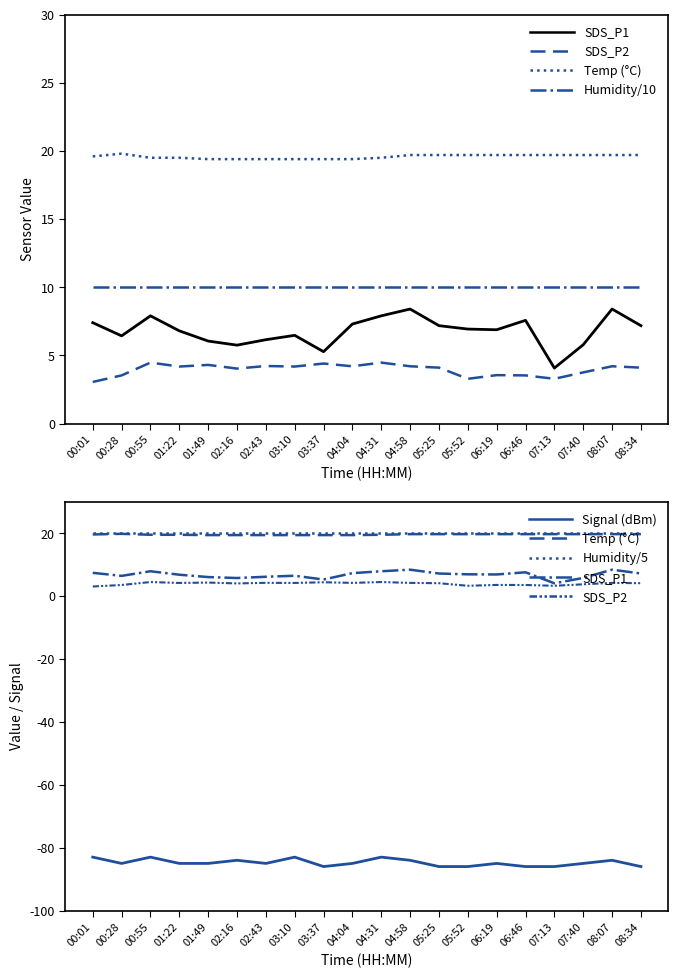

True or false: SDS_P2 has more than 2 points higher than both neighbors.

True